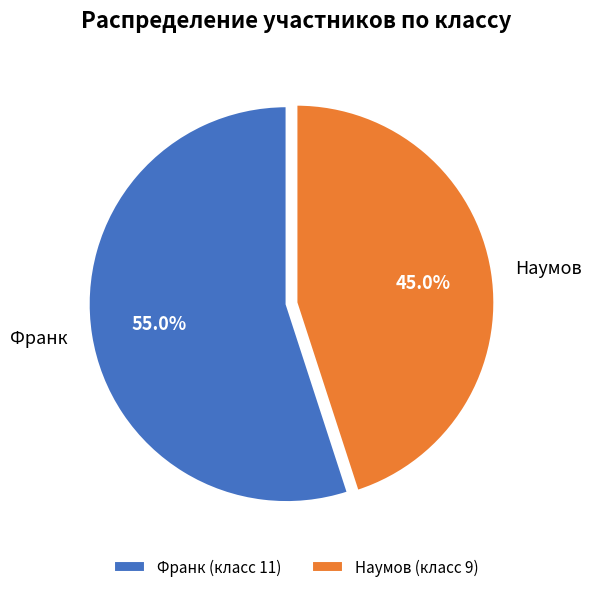

How many segments does this pie chart have?

2